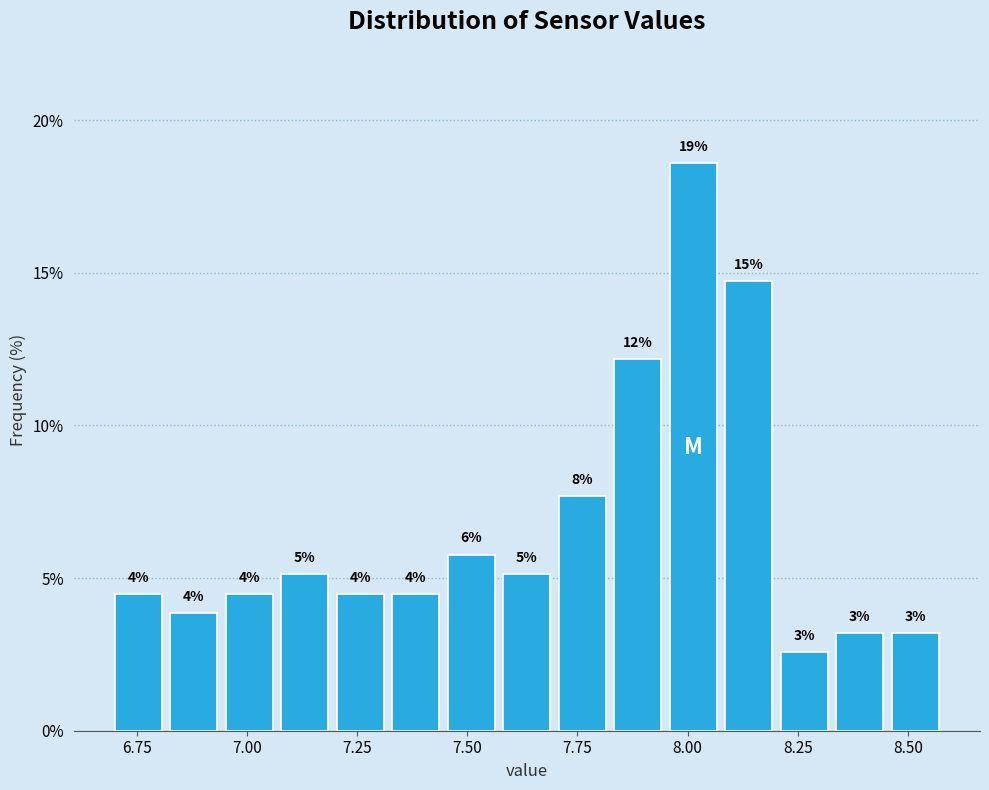

Around what value on the x-axis is the tallest bar? Give the approximate position of its centre, as read against the axis.

8.00